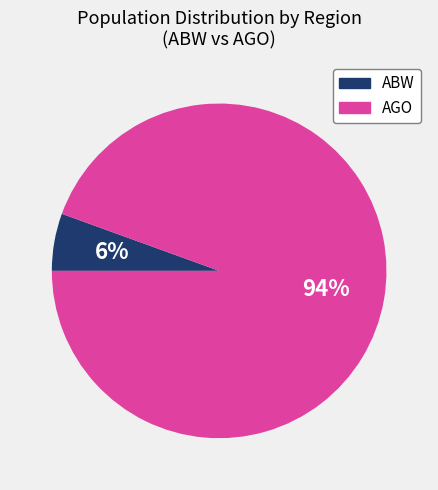

To the nearest percent, what is the average slice percentage?

50%